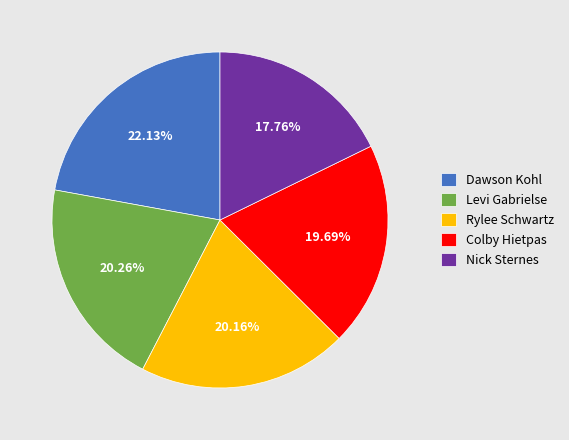

Which slice is the largest?

Dawson Kohl